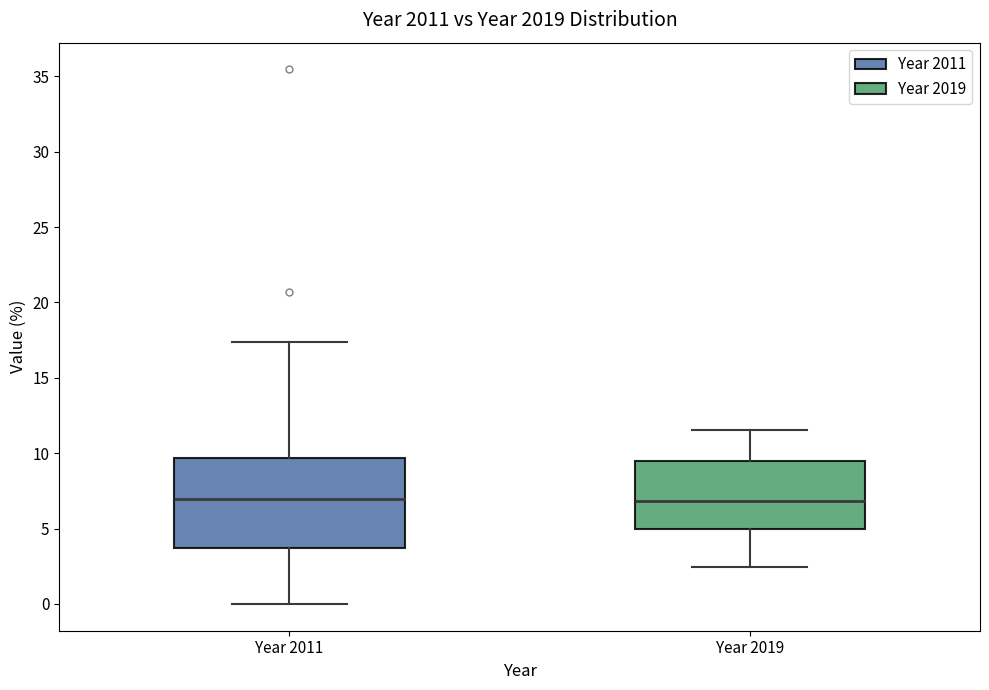

Comparing the boxes themselves (not the whiskers), which one is the tallest?

Year 2011